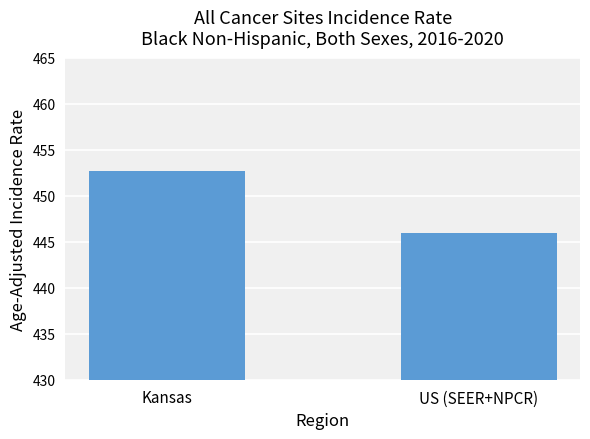

Is it true that the value at US (SEER+NPCR) is 260.2?

False